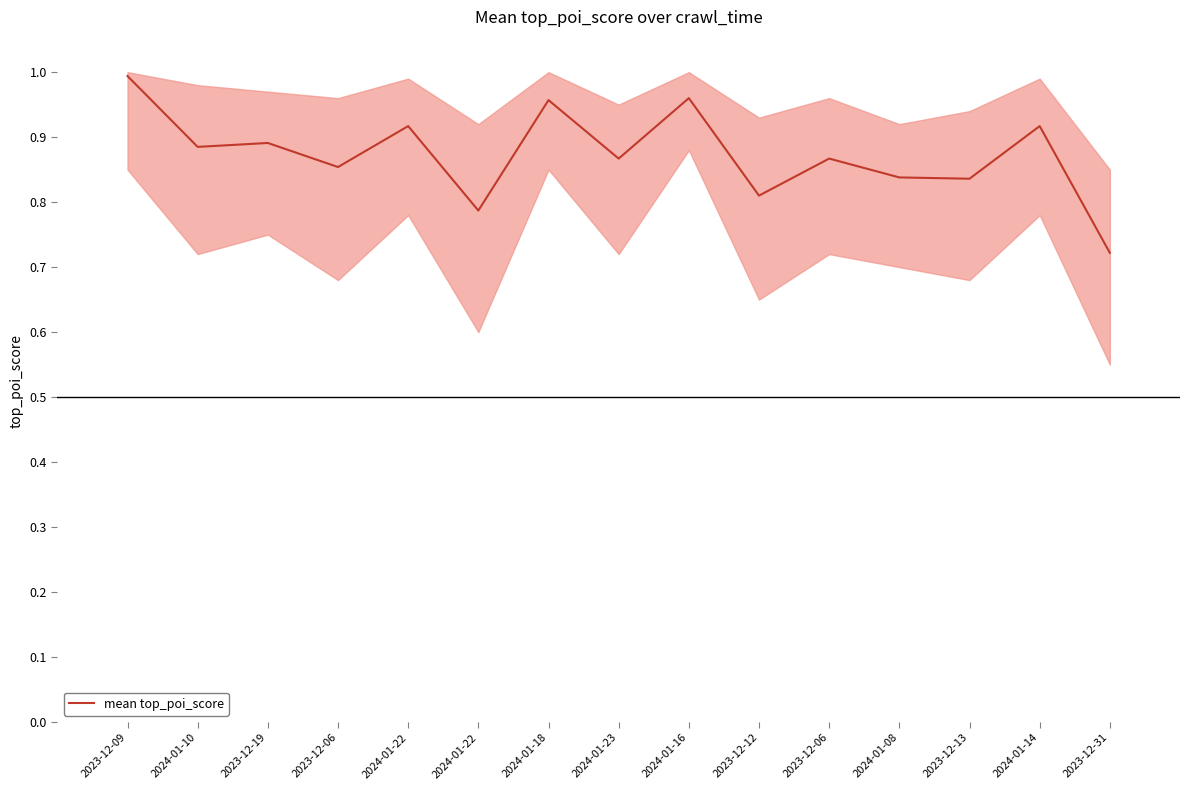

Reading right to left, extract all data points from this chart.

0.7	0.9	0.8	0.8	0.9	0.8	1.0	0.9	1.0	0.8	0.9	0.9	0.9	0.9	1.0